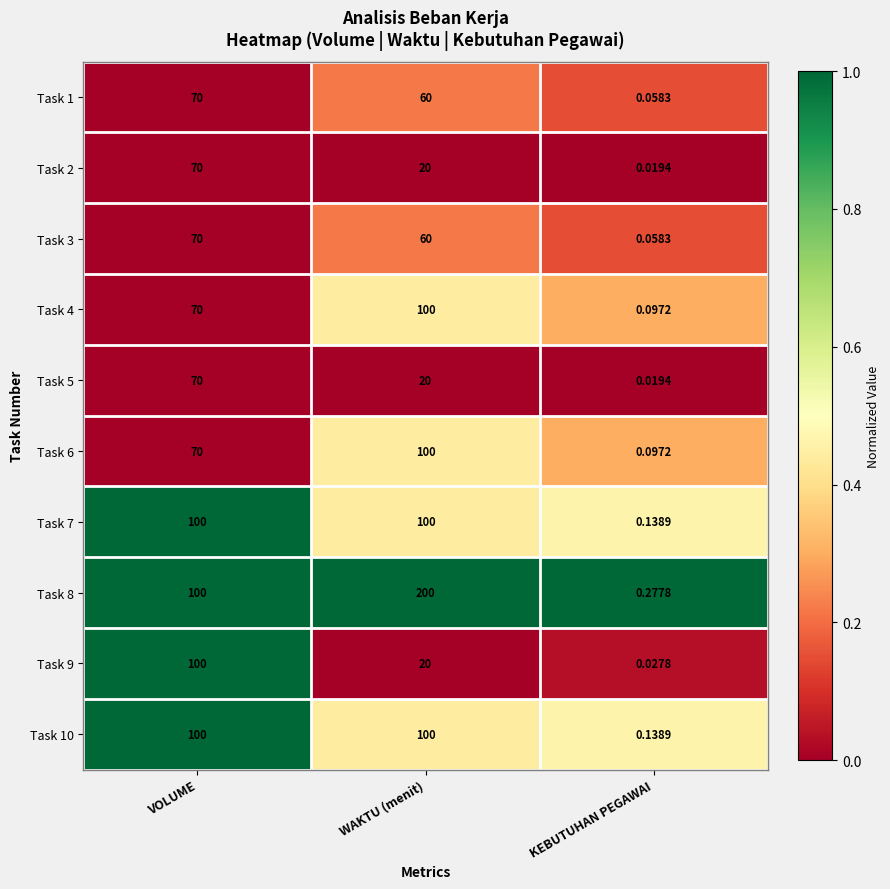

At which category is the sum across all series the highest?

VOLUME